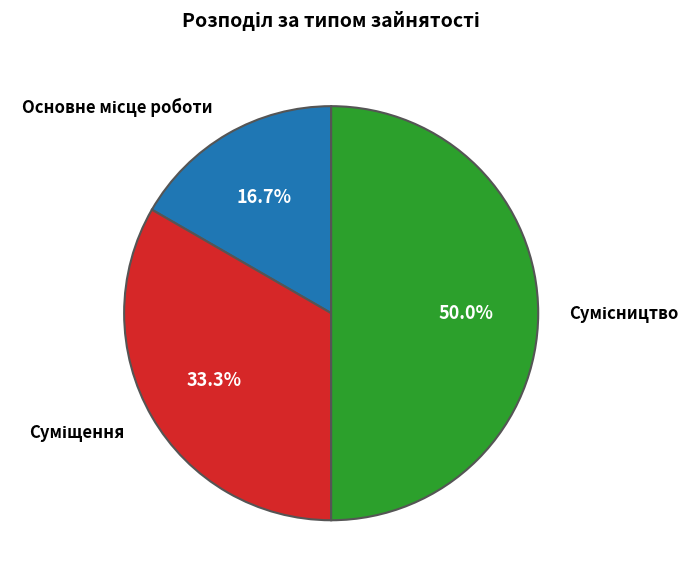

To the nearest percent, what portion does Основне місце роботи represent?

17%